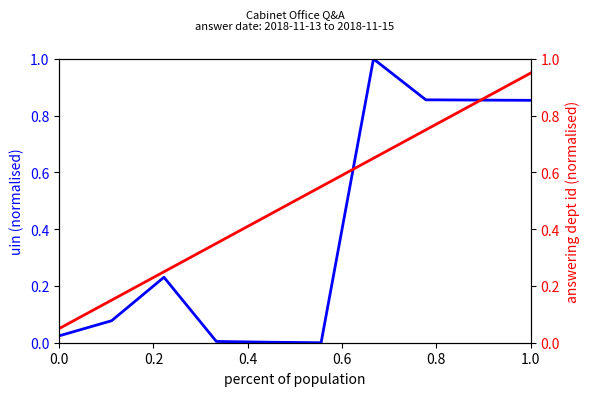

The value of answering dept id at 0.0 is 0.0. True or false?

False